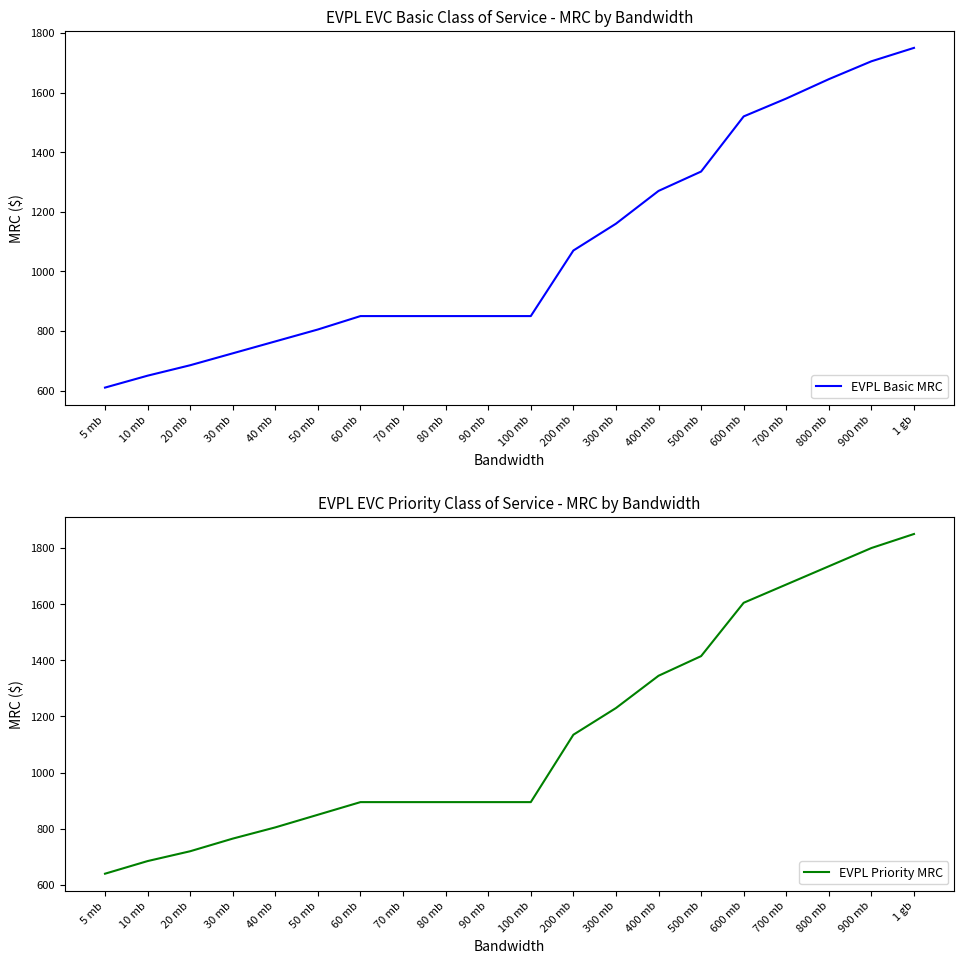

What is the difference between the maximum and minimum values in the EVPL Basic MRC series?

1140